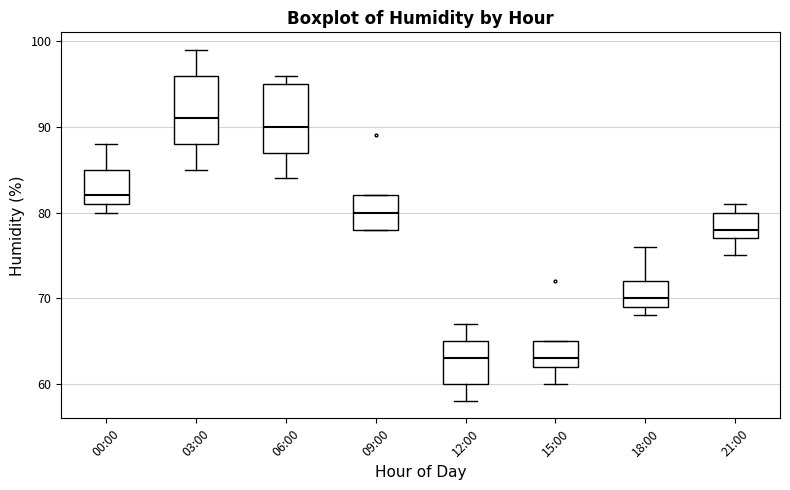

Reading left to right, transcribe this box plot: for each box, give where its median line is, the range the box spans, and where its two whiskers end, as read against the y-axis. The values are not printed on the chart, so give them approximately, as read against the axis.

00:00: median 82, box 81 to 85, whiskers 80 to 88
03:00: median 91, box 88 to 96, whiskers 85 to 99
06:00: median 90, box 87 to 95, whiskers 84 to 96
09:00: median 80, box 78 to 82, whiskers 78 to 82
12:00: median 63, box 60 to 65, whiskers 58 to 67
15:00: median 63, box 62 to 65, whiskers 60 to 65
18:00: median 70, box 69 to 72, whiskers 68 to 76
21:00: median 78, box 77 to 80, whiskers 75 to 81